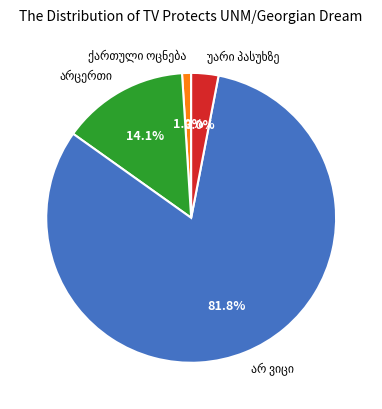

Is there a majority slice in this chart?

Yes